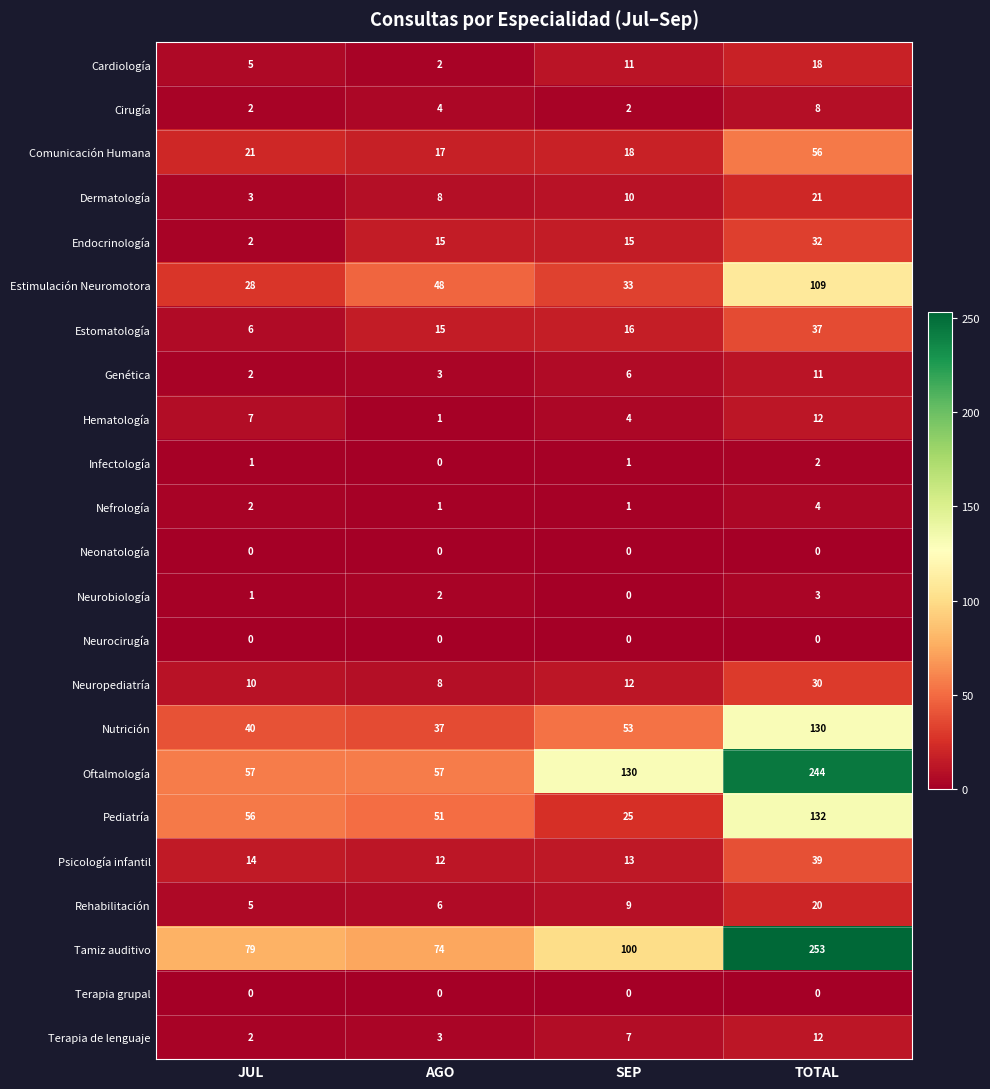

At how many categories does at least one series exceed 140?

1